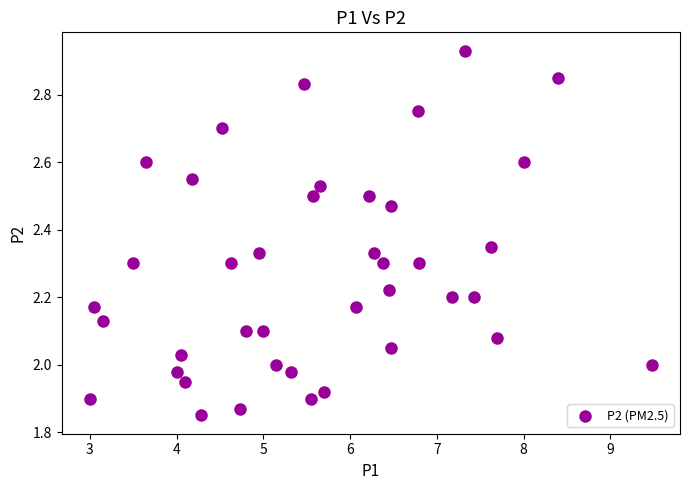

What is the range of Y values (max minus min)?

1.1